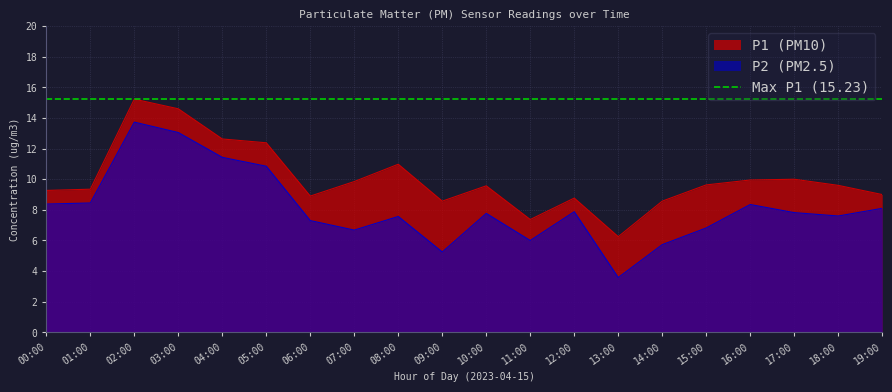

In P1, how many points are lower than both neighbors (excluding endpoints)?

4